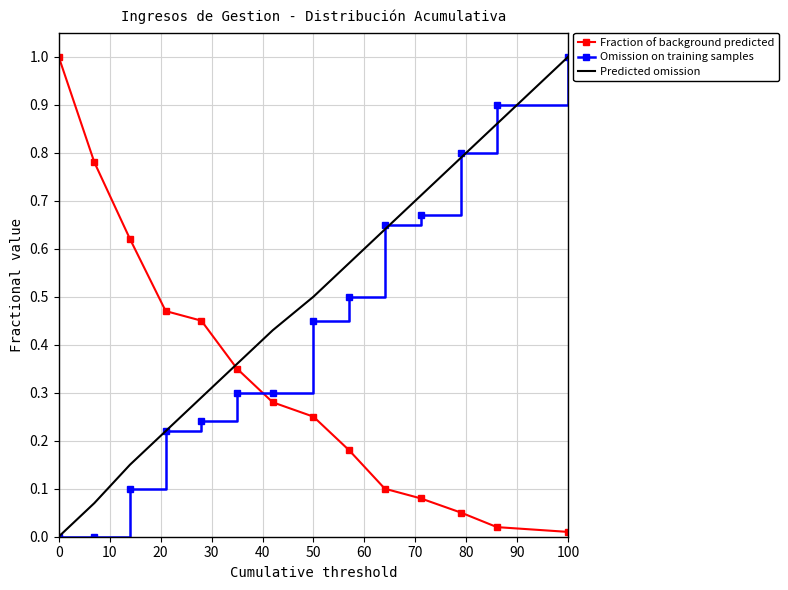

How many intersections are there between Fraction of background predicted and Omission on training samples?

1